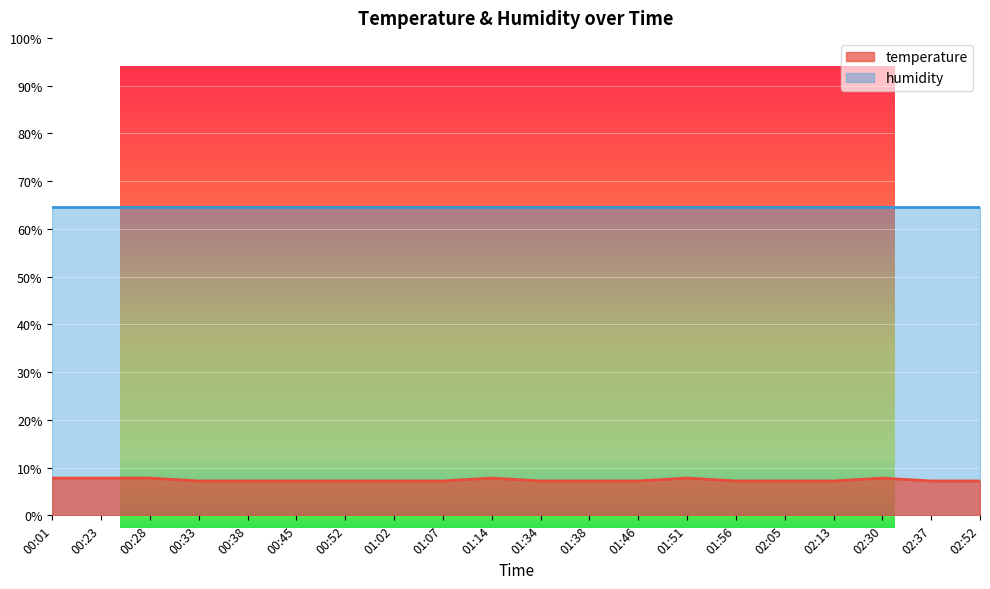

Rank the categories by value from lowest to highest.

00:33, 00:38, 00:45, 00:52, 01:02, 01:07, 01:34, 01:38, 01:46, 01:56, 02:05, 02:13, 02:37, 02:52, 00:01, 00:23, 00:28, 01:14, 01:51, 02:30